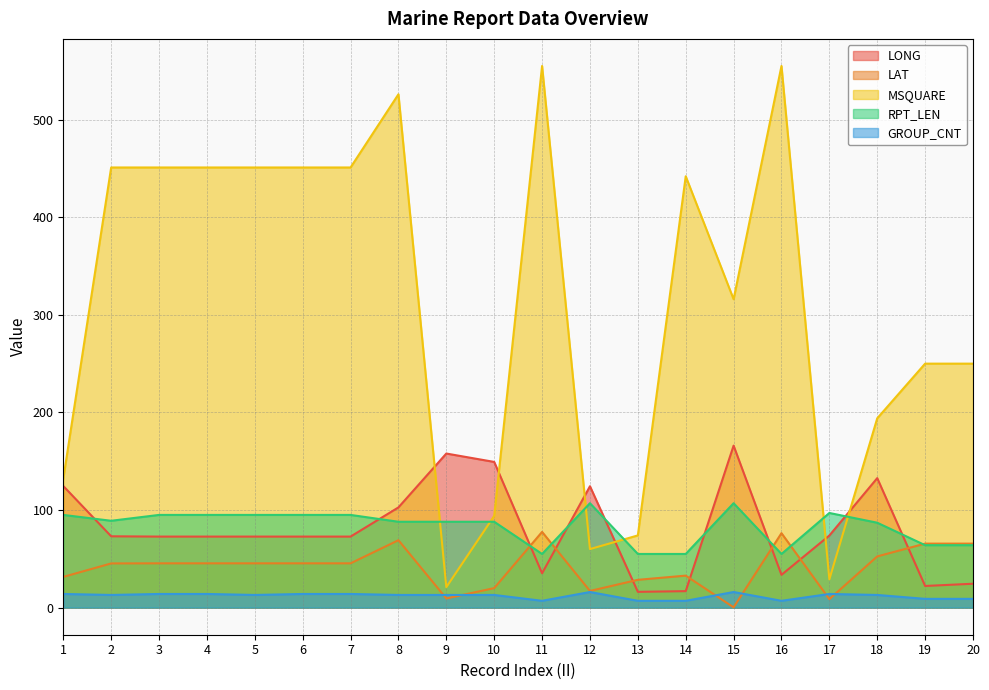

What are all the series names shown in the legend?

LONG, LAT, MSQUARE, RPT_LEN, GROUP_CNT